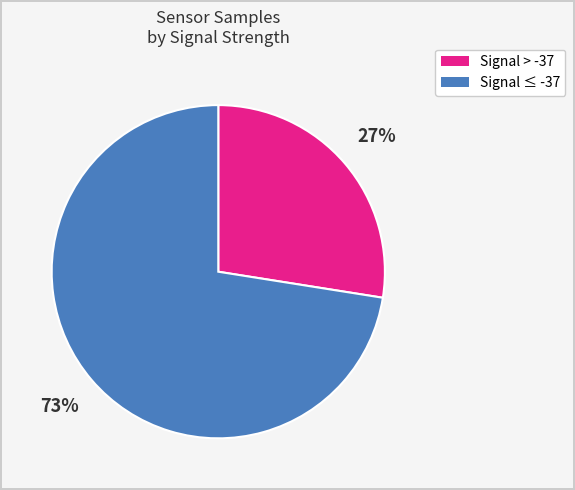

To the nearest percent, what is the average slice percentage?

50%